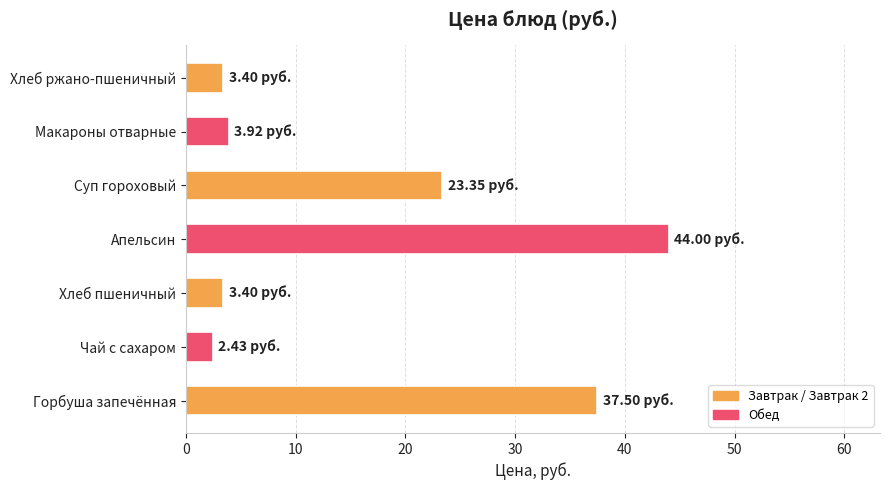

At which category does the chart reach its peak across all series?

Апельсин